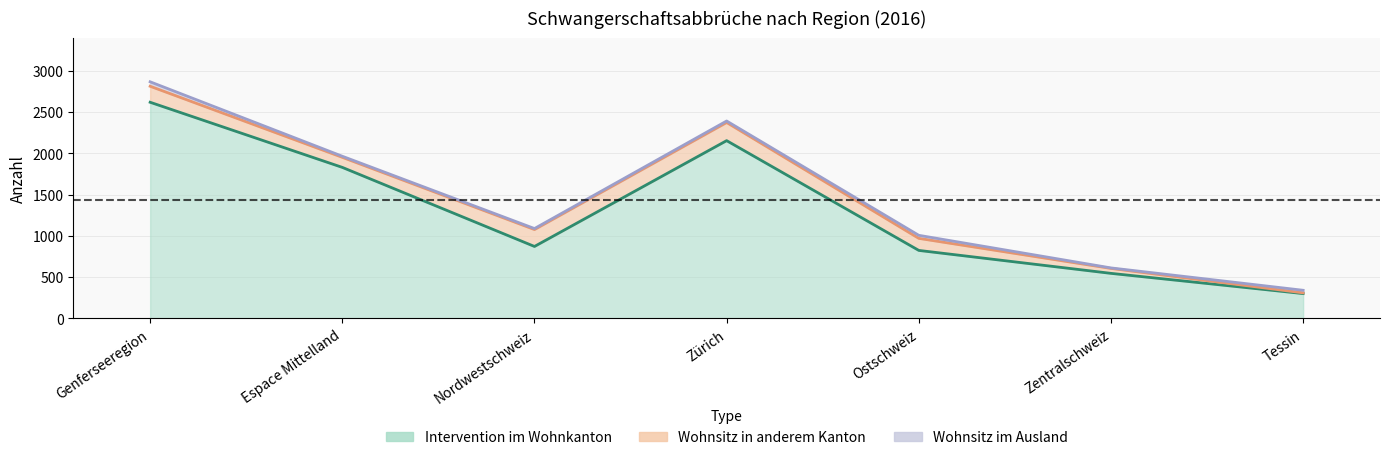

What is the average value of the Wohnsitz im Kanton series?

1307